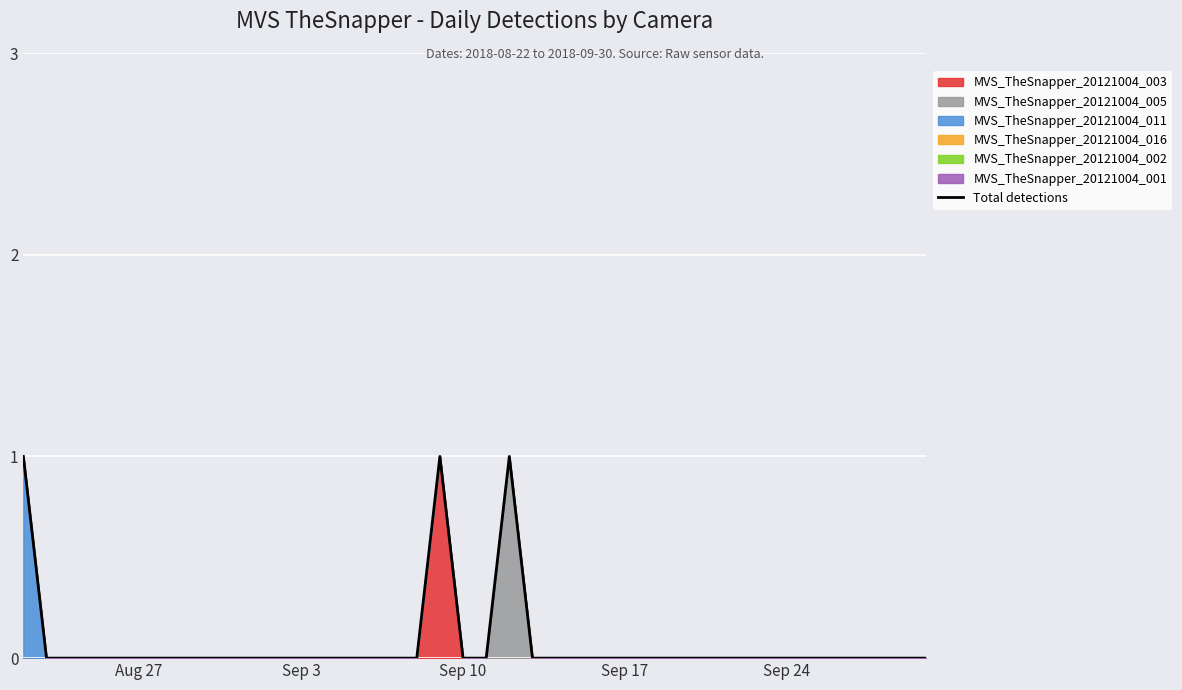

Reading left to right, extract all data points from this chart.

1	0	0	0	0	0	0	0	0	0	0	0	0	0	0	0	0	0	1	0	0	1	0	0	0	0	0	0	0	0	0	0	0	0	0	0	0	0	0	0